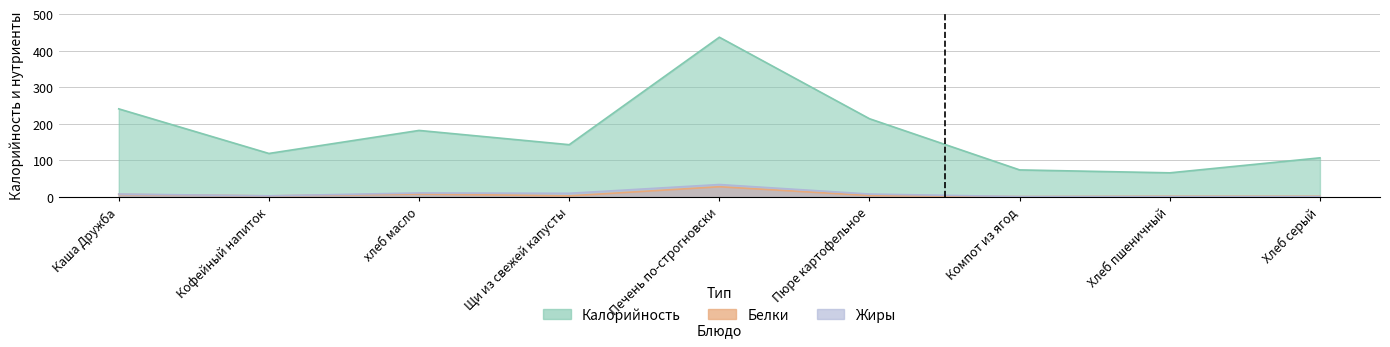

What is the sum of all Белки values?

58